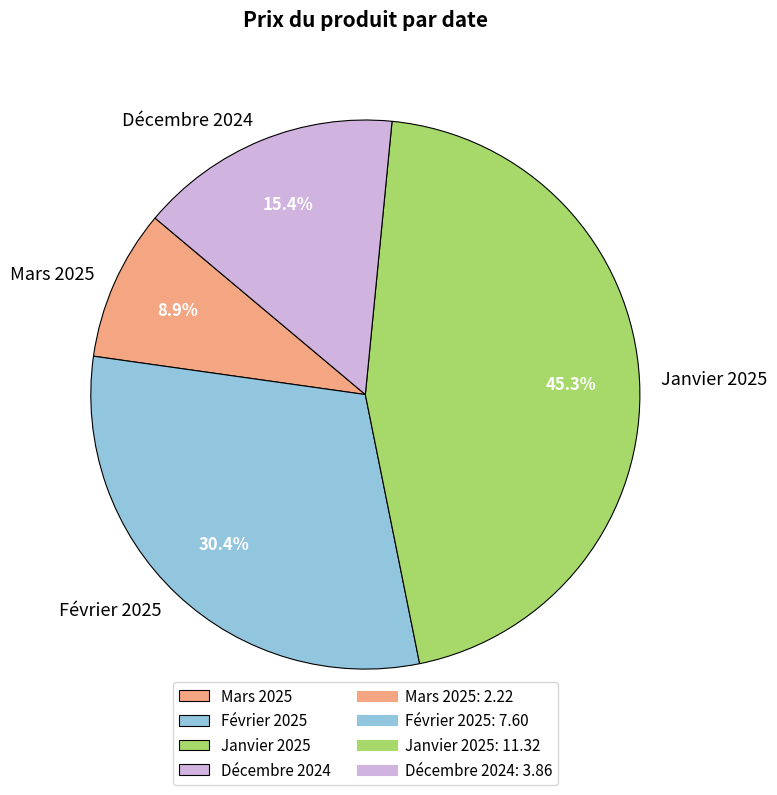

What is the total percentage of Février 2025 and Janvier 2025?

75.7%